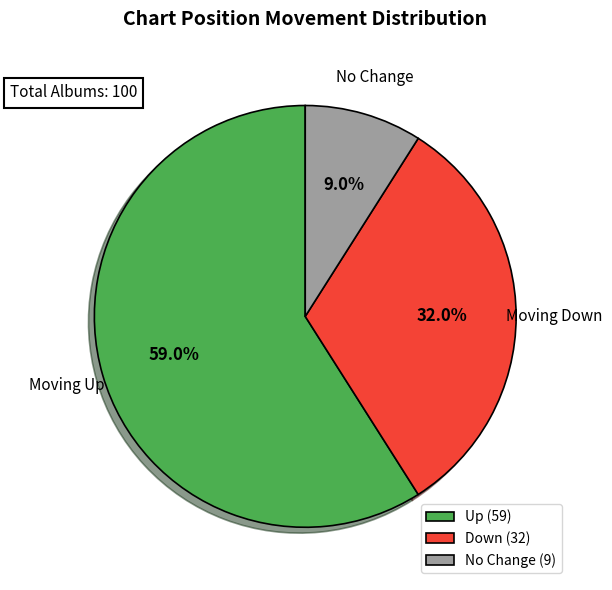

Which category accounts for the majority?

Up (59)